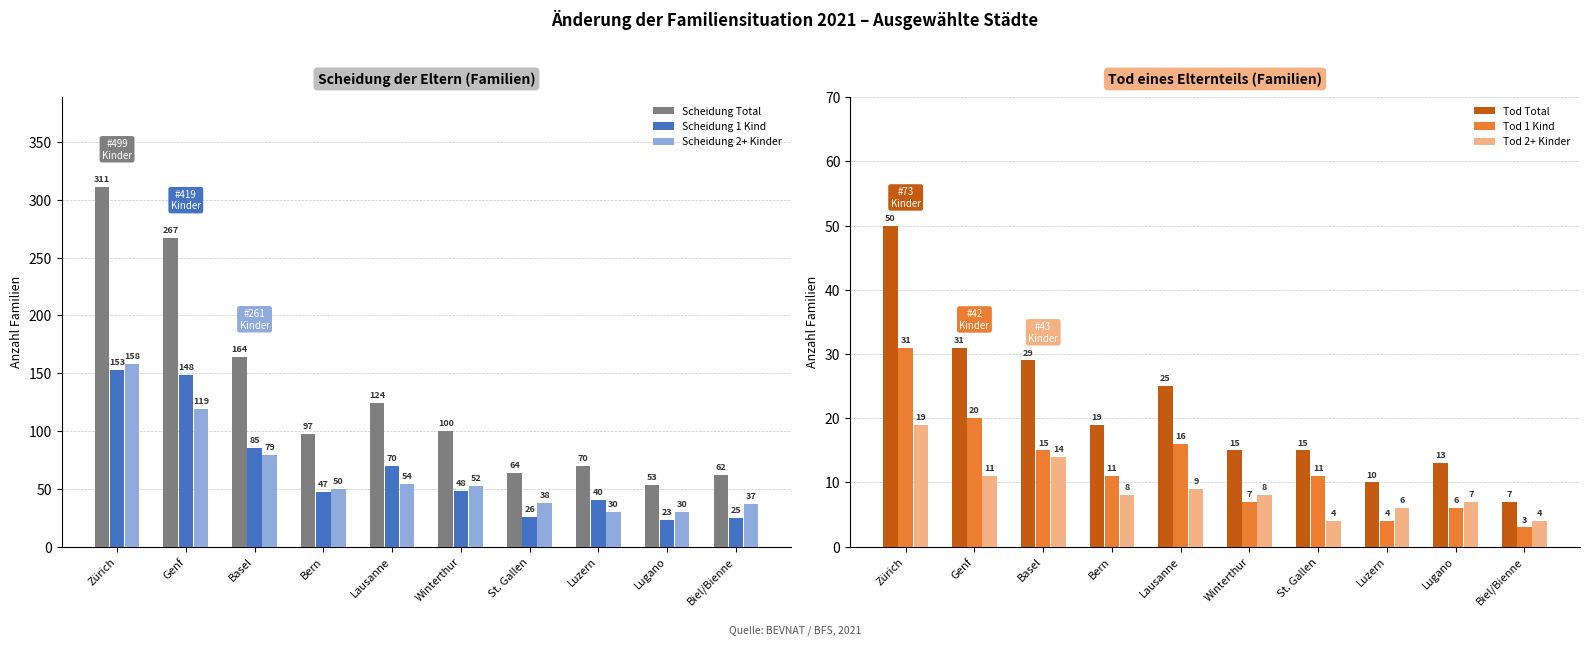

What is the difference between the maximum and second lowest values in the Tod 1 Kind series?

27